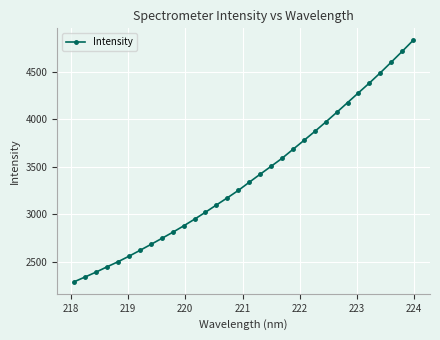

What is the maximum value shown in the chart?

4831.8